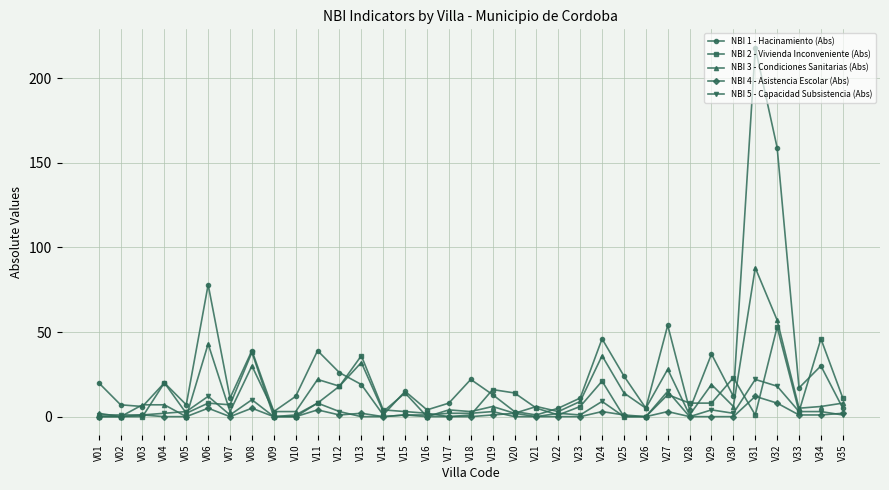

How many data points in NBI 5 - Capacidad Subsistencia (Abs) are less than 2?

17